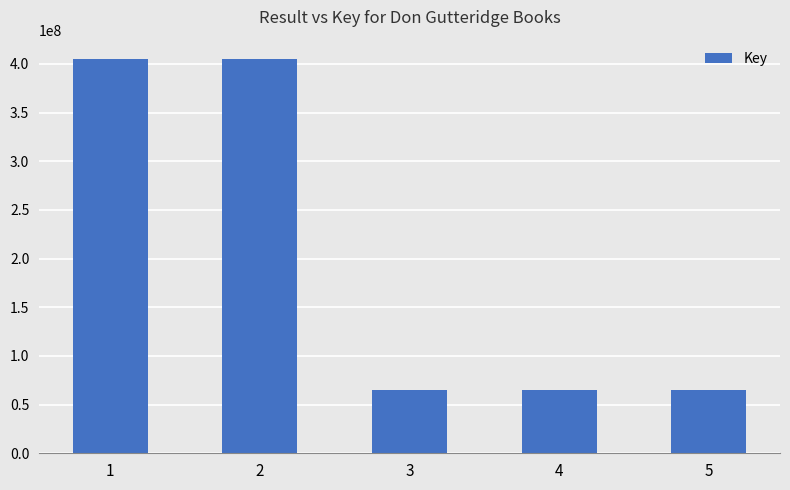

How many data points does each series have?

5